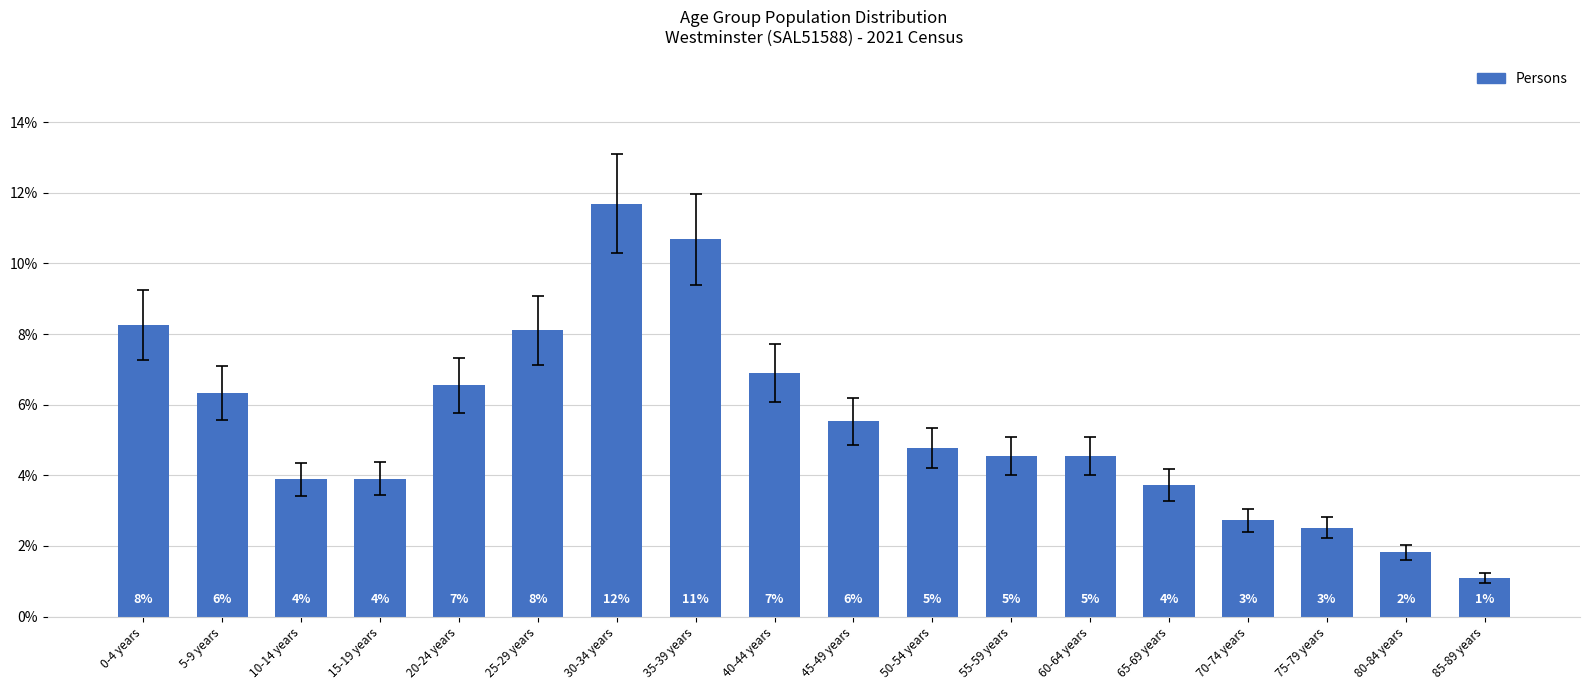

What is the difference between the maximum and minimum values?

10.6